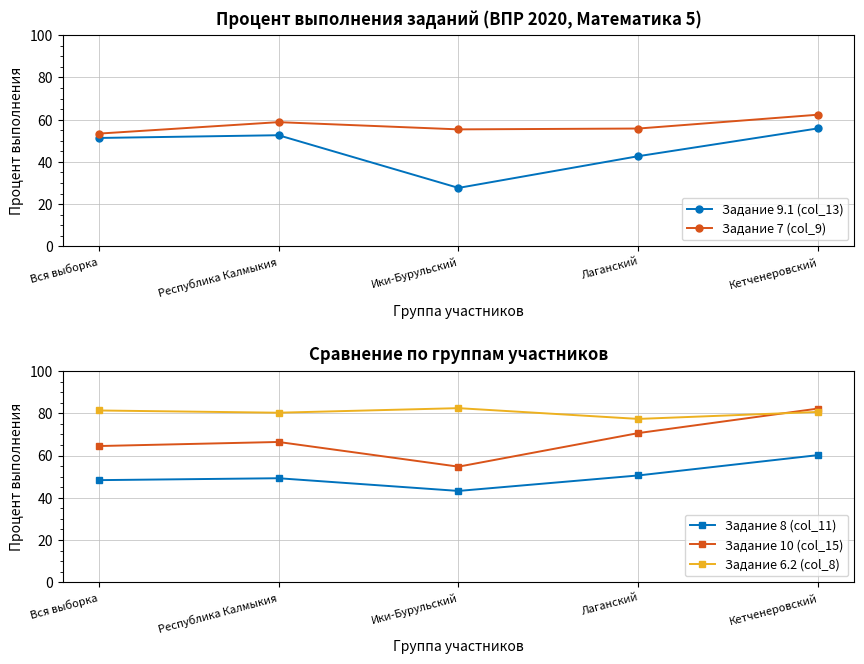

Where is Задание 8 (col_11) nearest to the value 51?

Лаганский